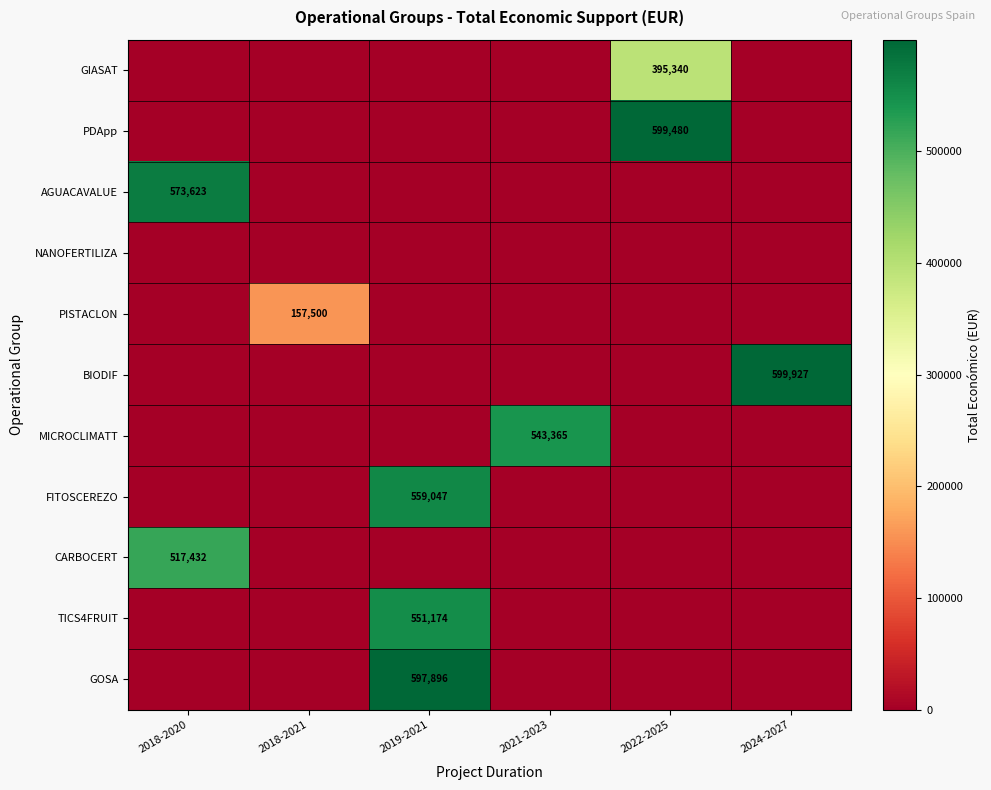

Is it true that MICROCLIMATT equals 543365 at 2021-2023?

True